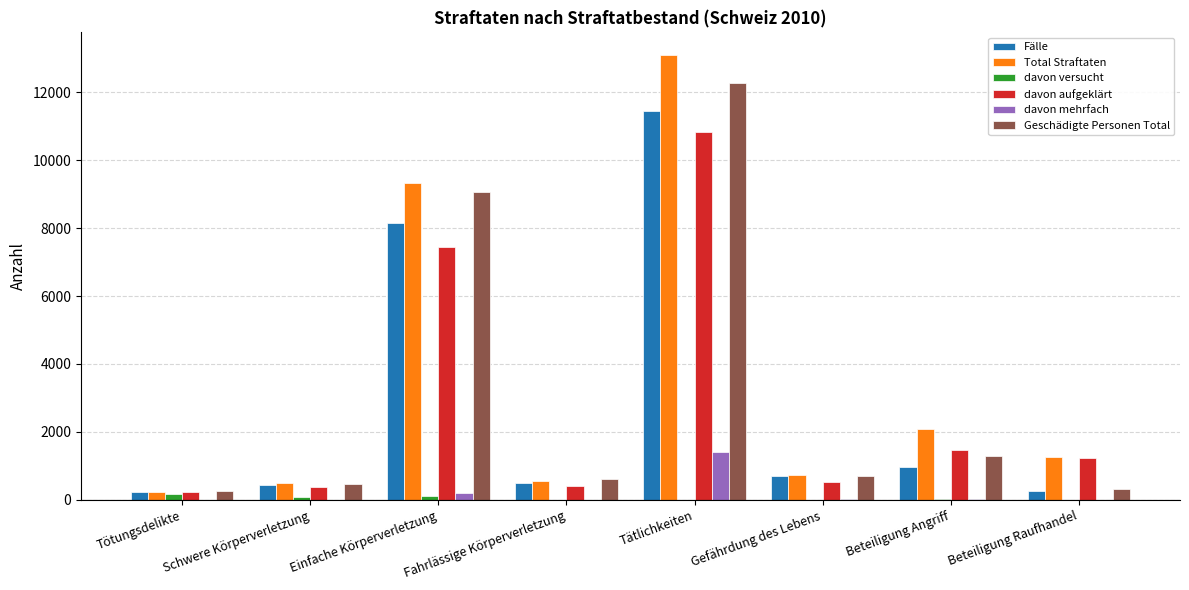

What is the total value across all series at Einfache Körperverletzung?

34301